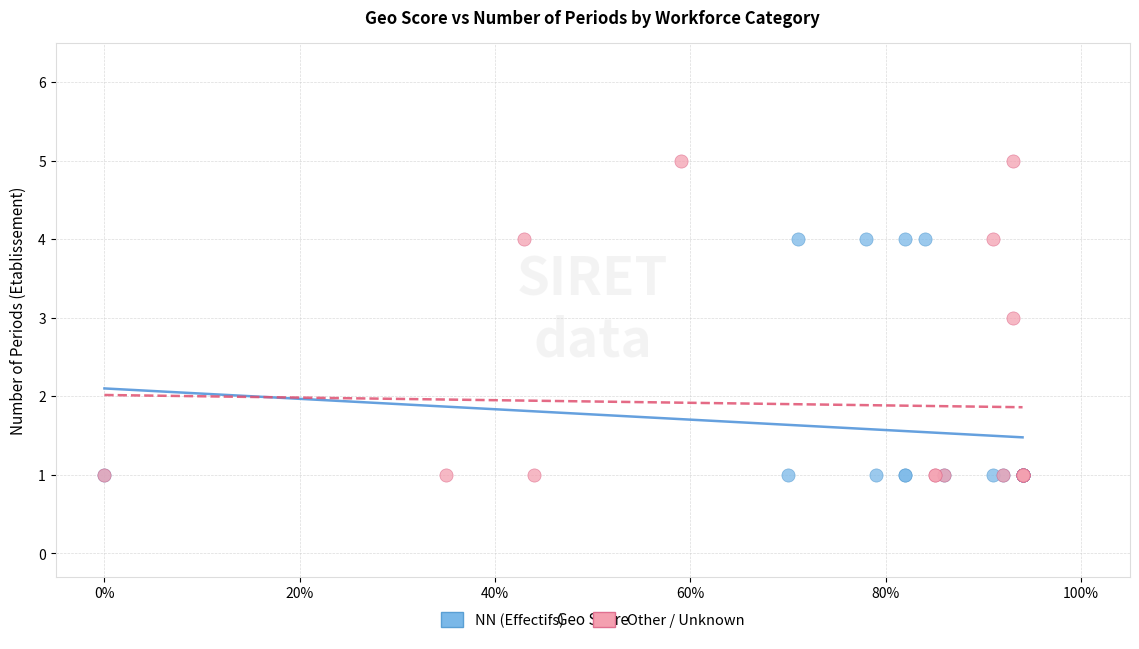

Which series reaches the maximum Y coordinate?

Other / Unknown